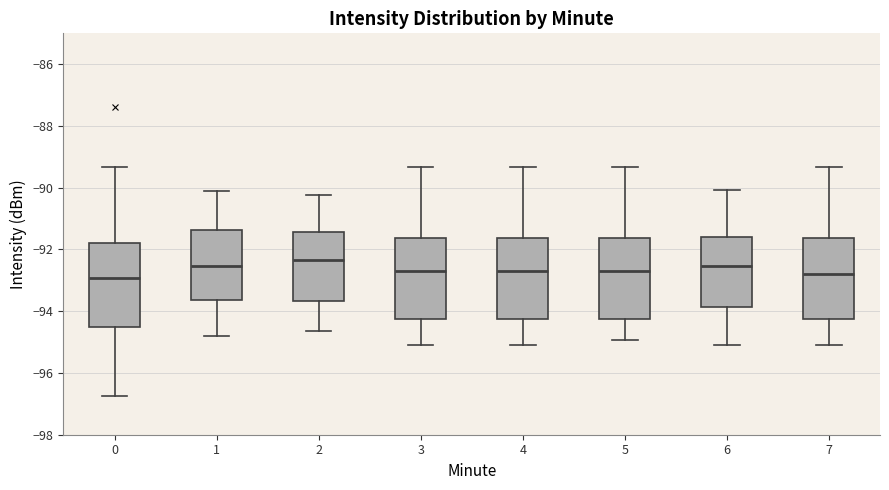

Reading left to right, read every box against the y-axis: the position of its median line, the range the box covers, and the ends of its whiskers. The values are not printed on the chart, so give them approximately, as read against the axis.

0: median -93.0, box -94.4 to -91.8, whiskers -96.8 to -89.4
1: median -92.6, box -93.6 to -91.4, whiskers -94.8 to -90.0
2: median -92.4, box -93.6 to -91.4, whiskers -94.6 to -90.2
3: median -92.6, box -94.2 to -91.6, whiskers -95.0 to -89.4
4: median -92.6, box -94.2 to -91.6, whiskers -95.0 to -89.4
5: median -92.6, box -94.2 to -91.6, whiskers -95.0 to -89.4
6: median -92.6, box -93.8 to -91.6, whiskers -95.0 to -90.0
7: median -92.8, box -94.2 to -91.6, whiskers -95.0 to -89.4